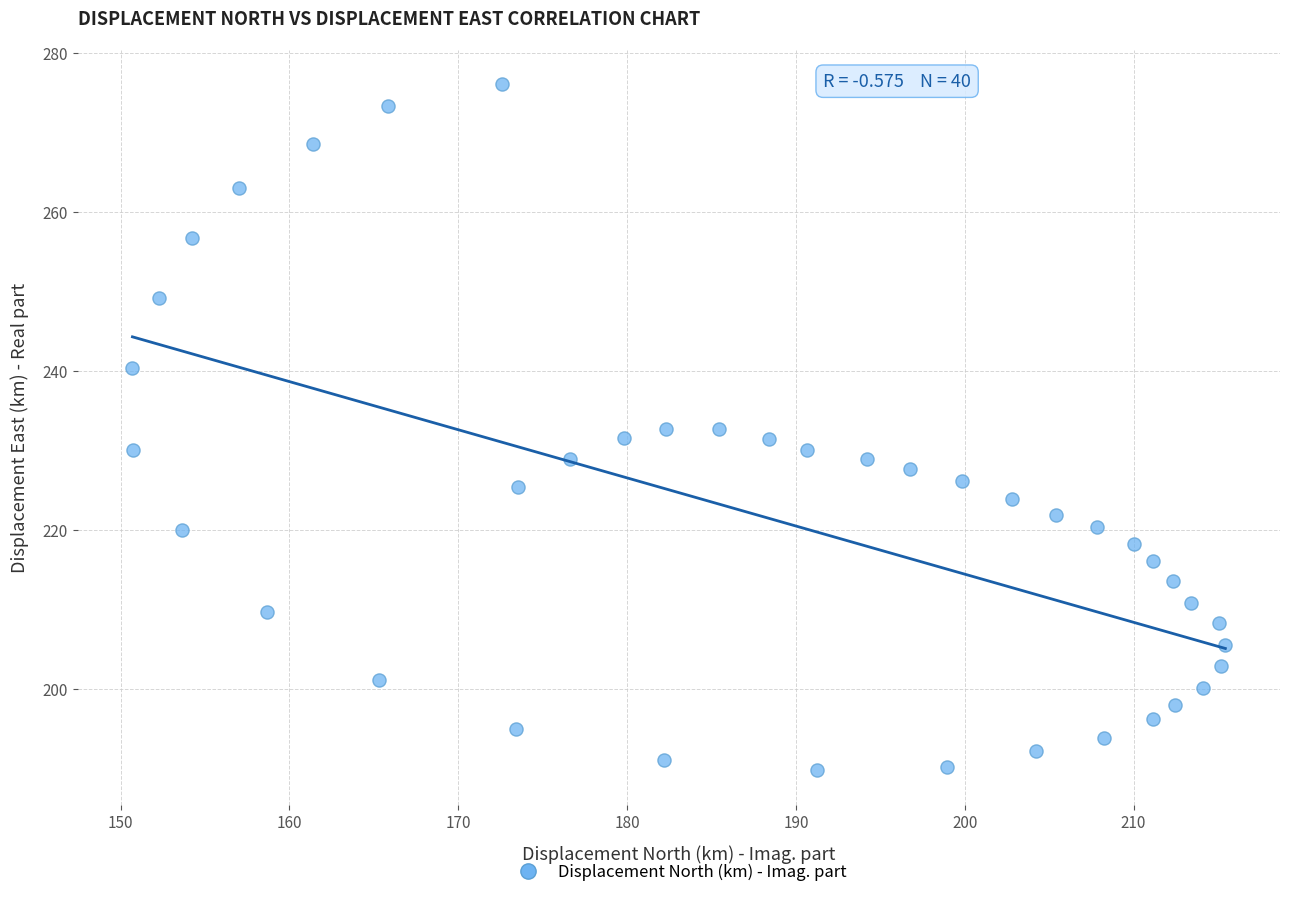

What is the range of X values (max minus min)?

64.7